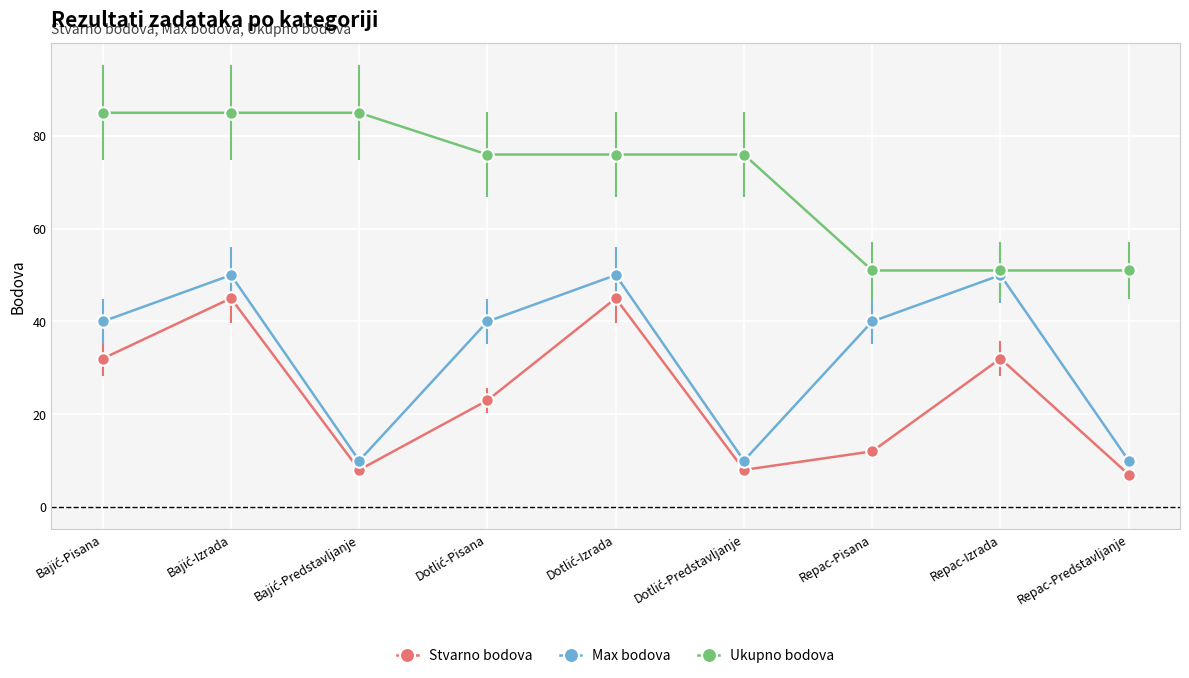

How many series are shown in this chart?

3